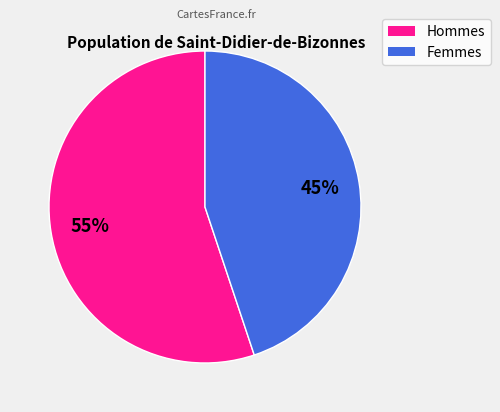

Is there any slice that represents more than half of the pie?

Yes